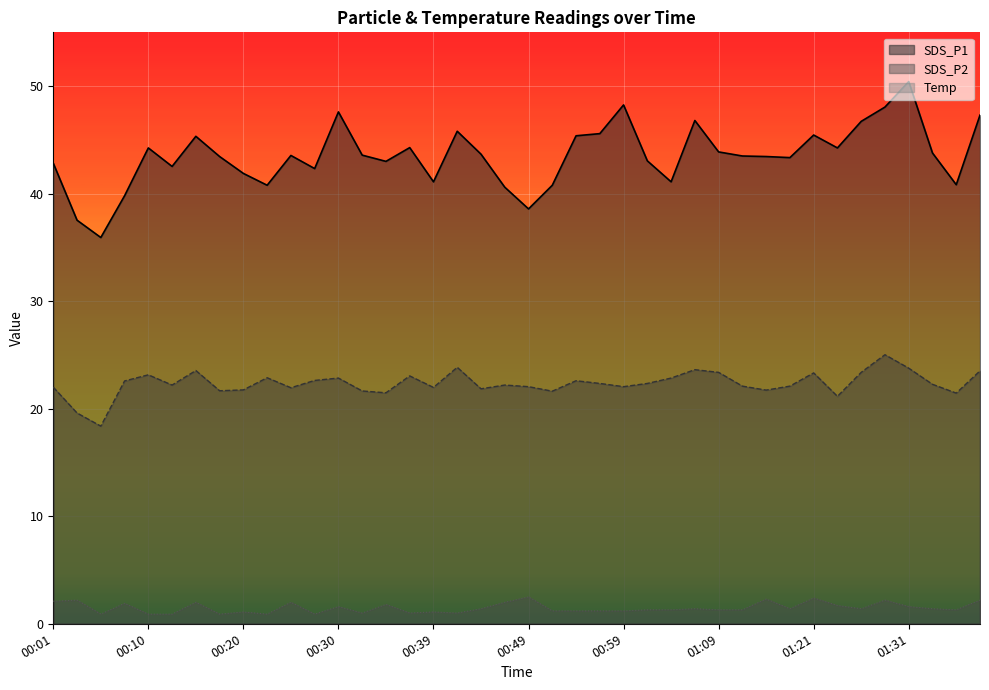

What position from the right is 00:20?

32